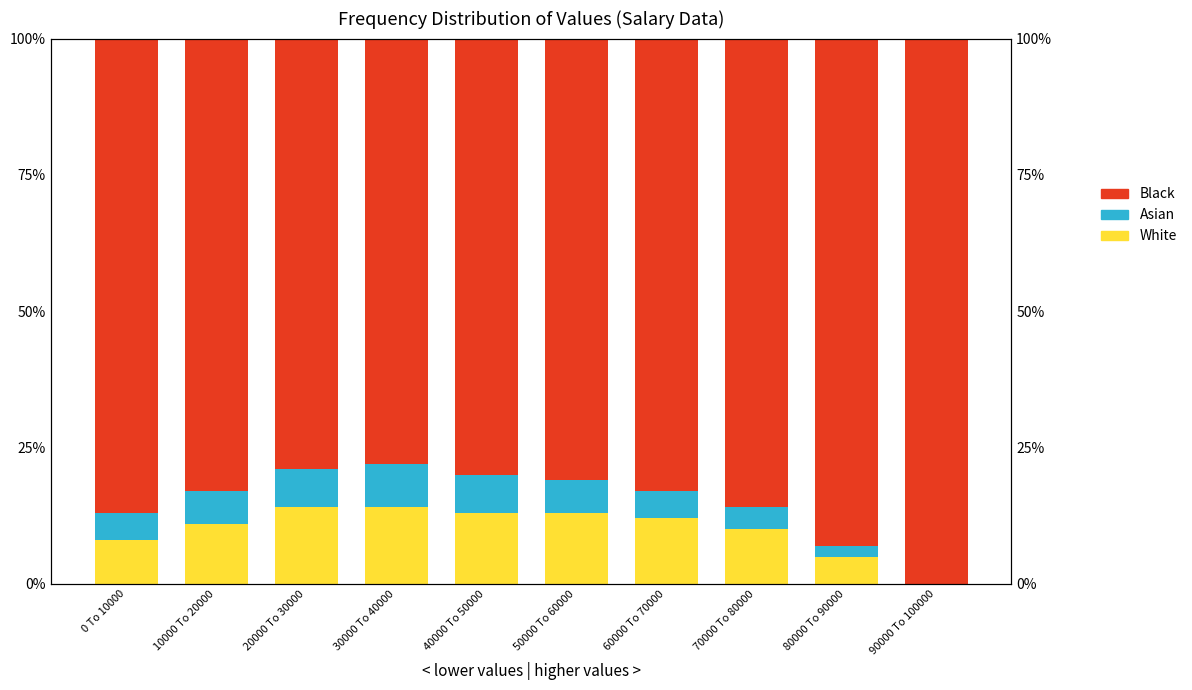

What is the difference between the Black values at 90000 To 100000 and 60000 To 70000?

0.2